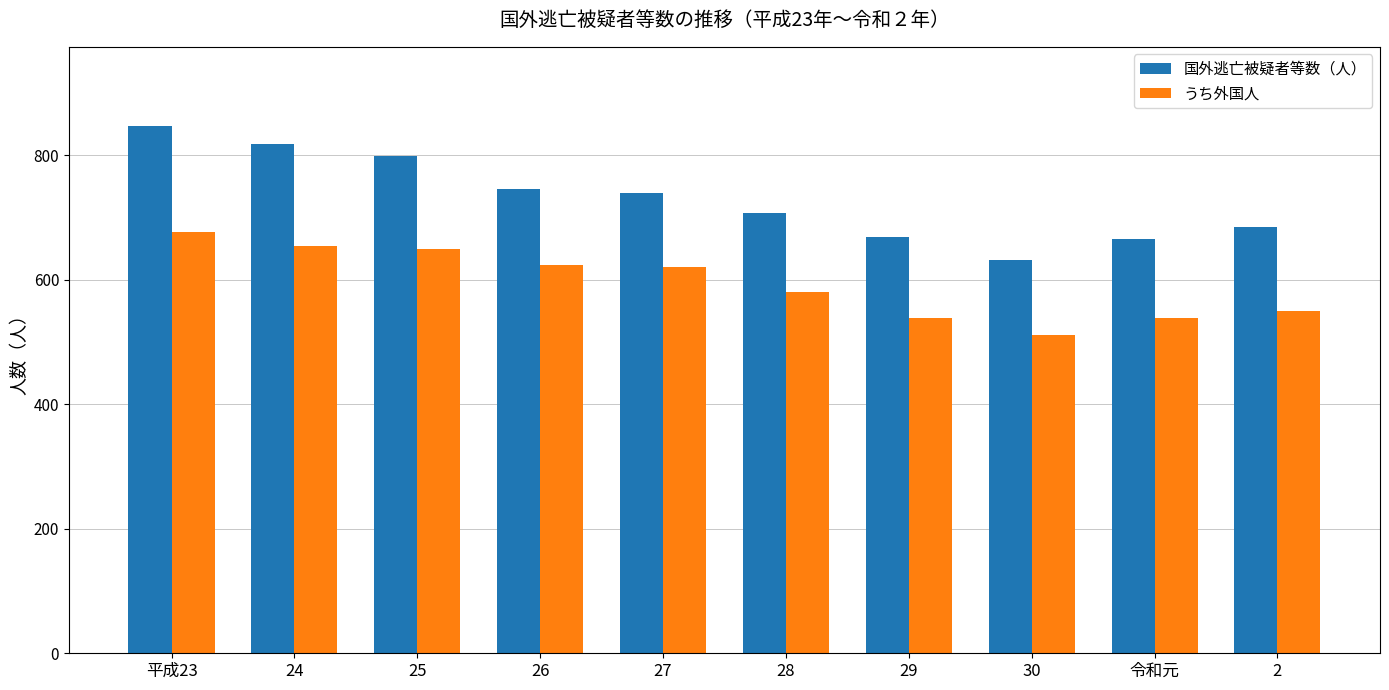

Read the 国外逃亡被疑者等数（人） value at 26, to the nearest 50.

750